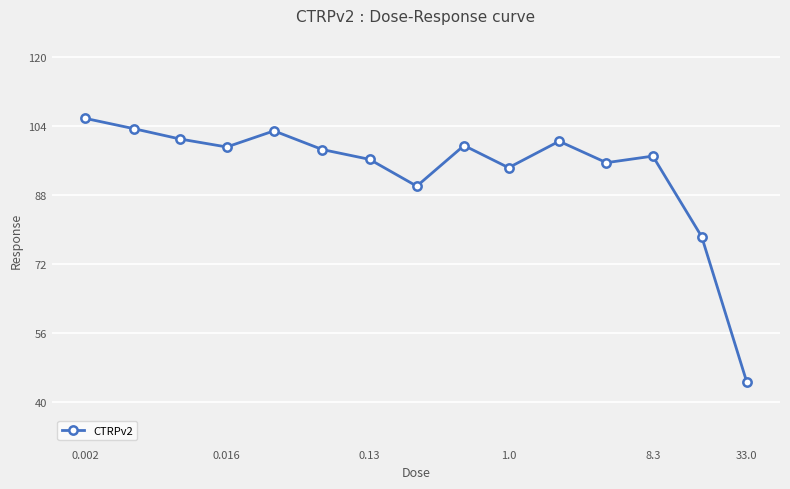

What is the smallest value displayed?

44.6